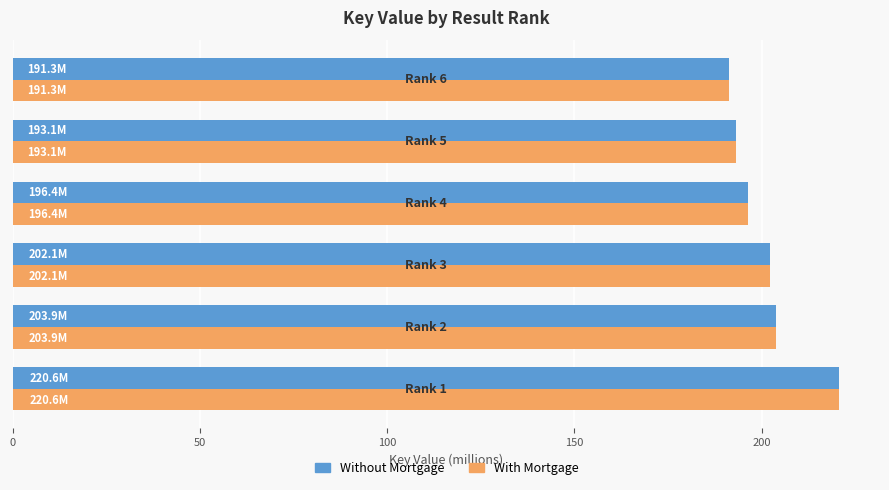

What is the average value of the With Mortgage series?

201.2